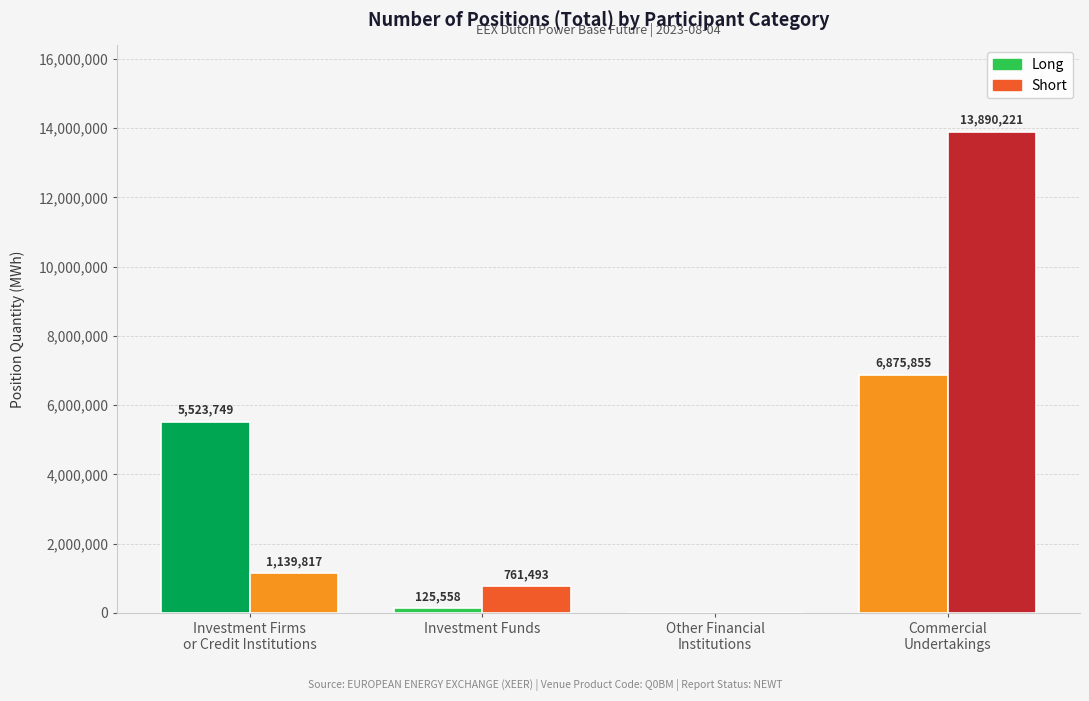

What is the label of the 2nd bar from the left?

Investment Funds